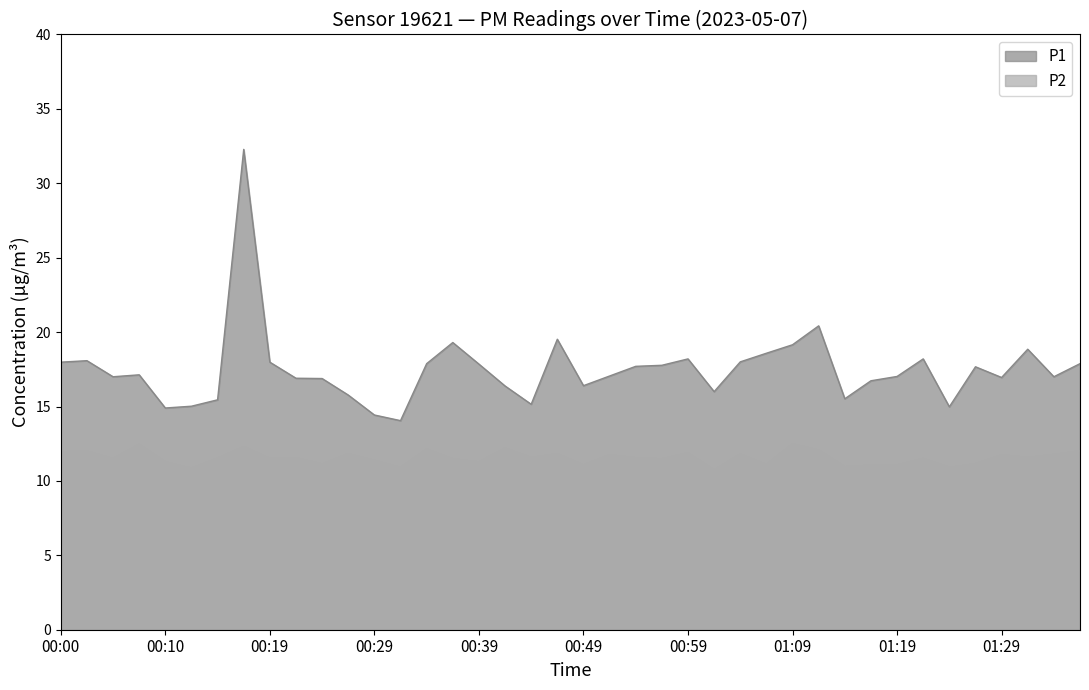

List the series in order of their peak value, highest first.

P1, P2